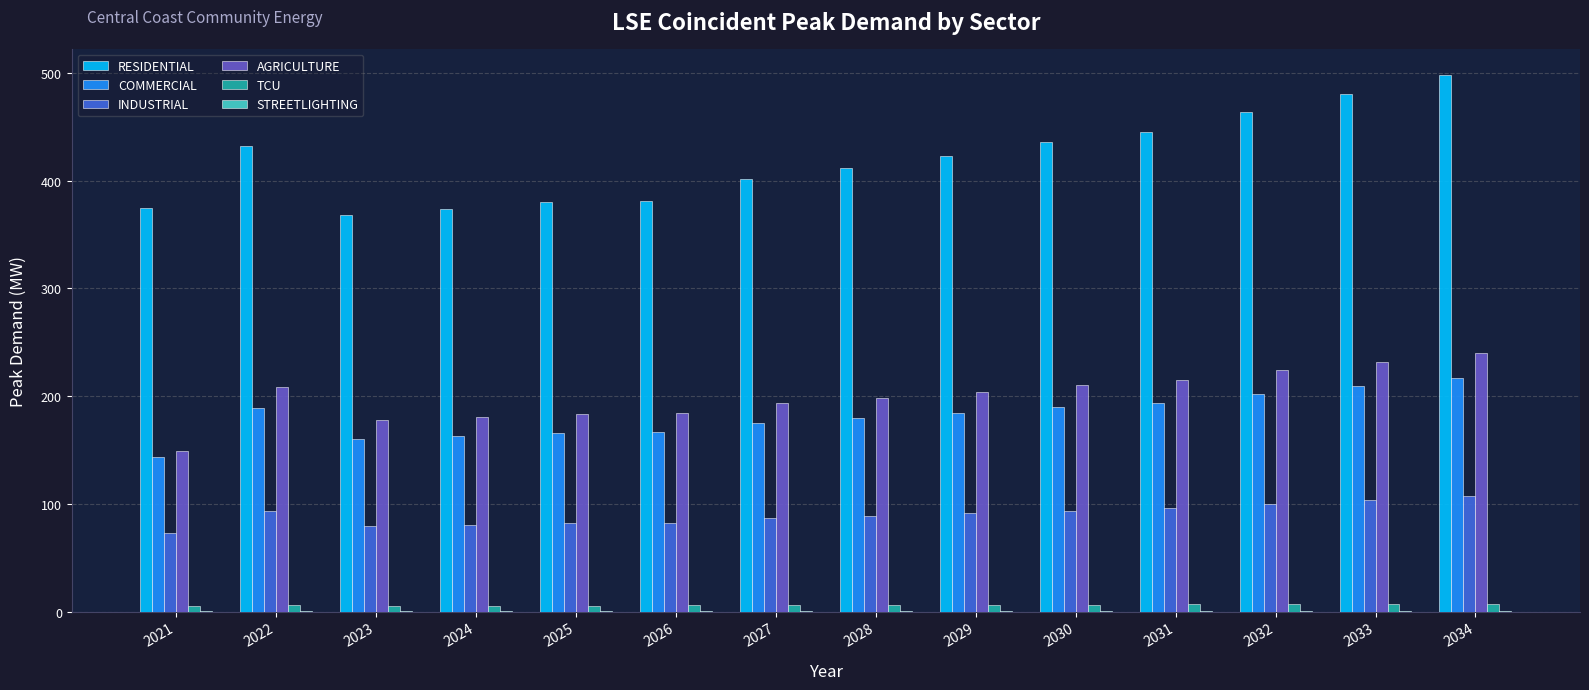

How many groups of bars are there?

14